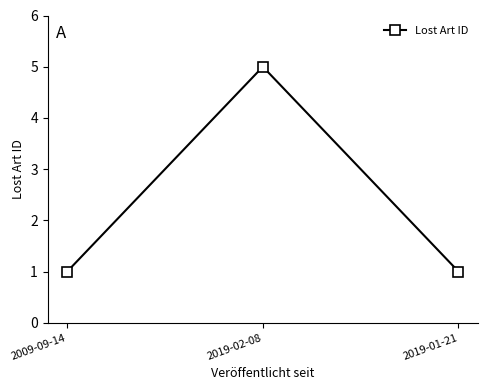

Is it true that the value at 2019-02-08 is 8?

False